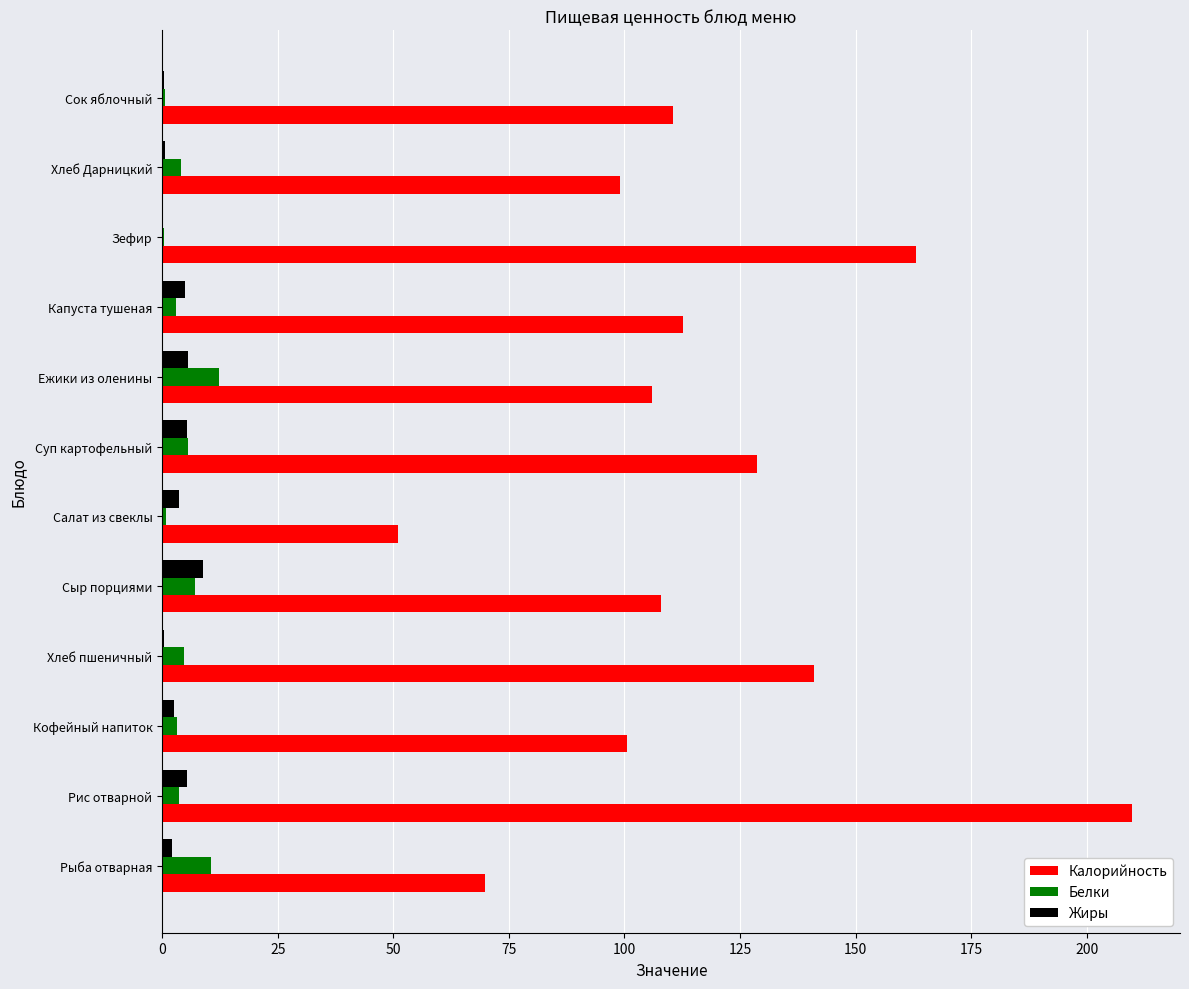

Between Хлеб пшеничный and Сыр порциями, which series saw the biggest shift?

Калорийность